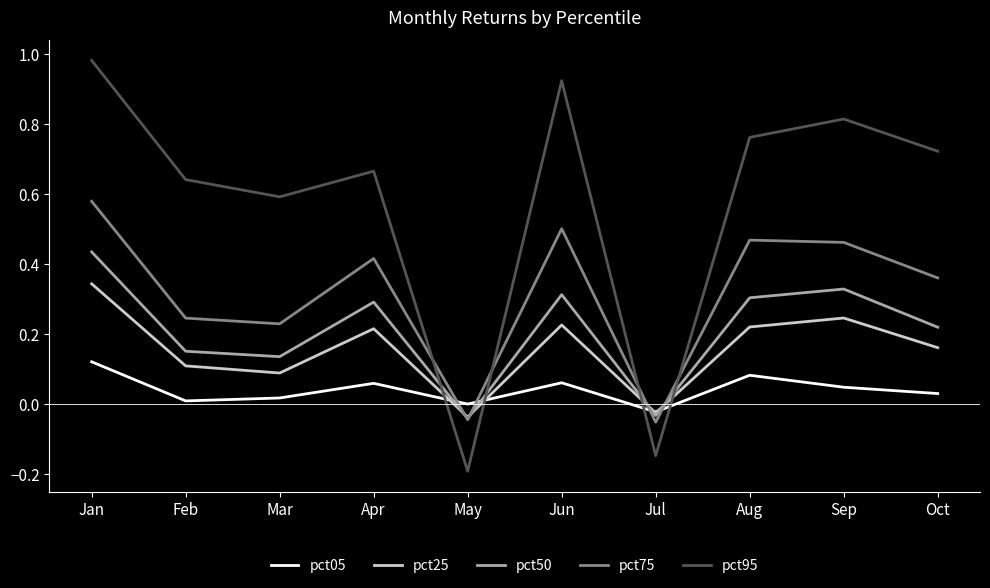

True or false: pct05 has a value of -0.0 at Jul.

True